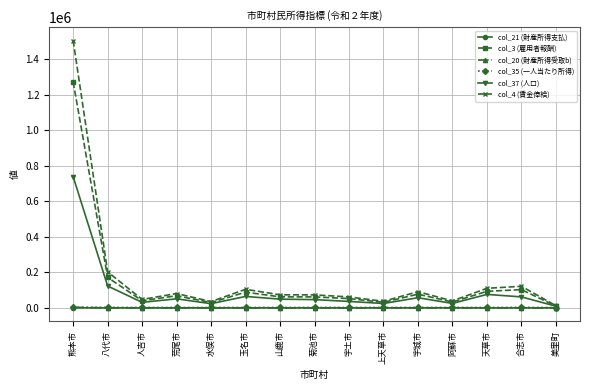

What is the total value across all series at 天草市?

281344.8